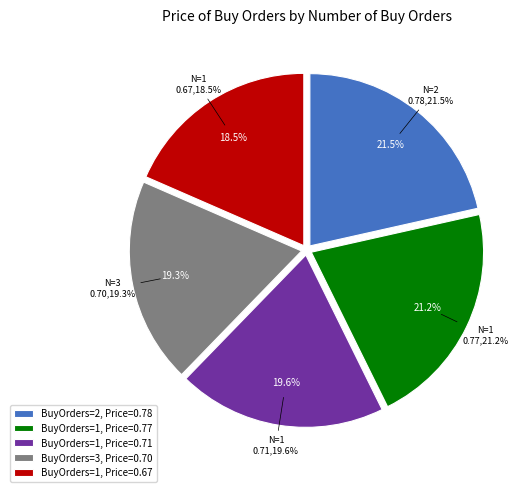

What portion of the pie excludes 3?

80.7%